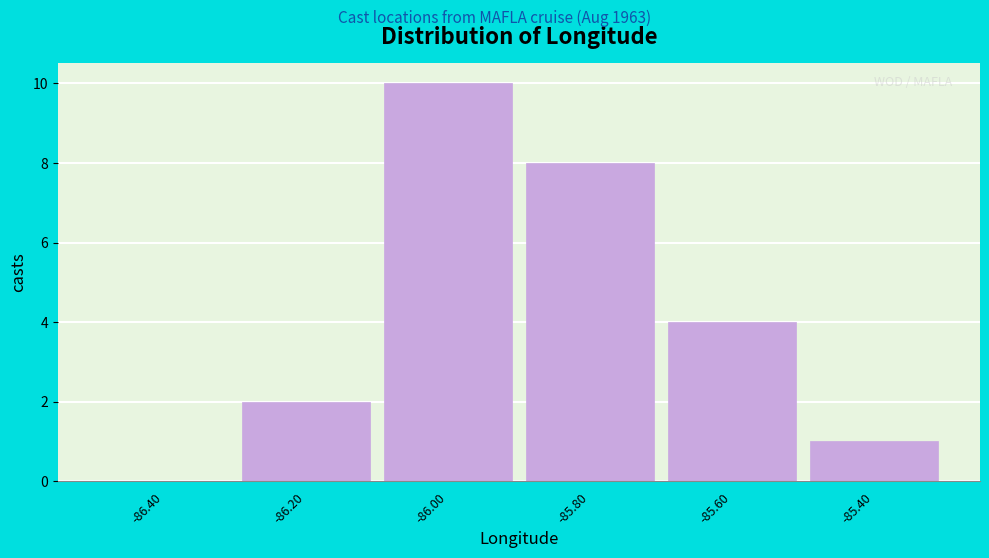

Reading left to right, transcribe this chart: for each bar, give the range it covers on the x-axis and its height. The values are not printed on the chart, so give them approximately, as read against the axis.

-86.5 to -86.3: 0
-86.3 to -86.1: 2
-86.1 to -85.9: 10
-85.9 to -85.7: 8
-85.7 to -85.5: 4
-85.5 to -85.3: 1